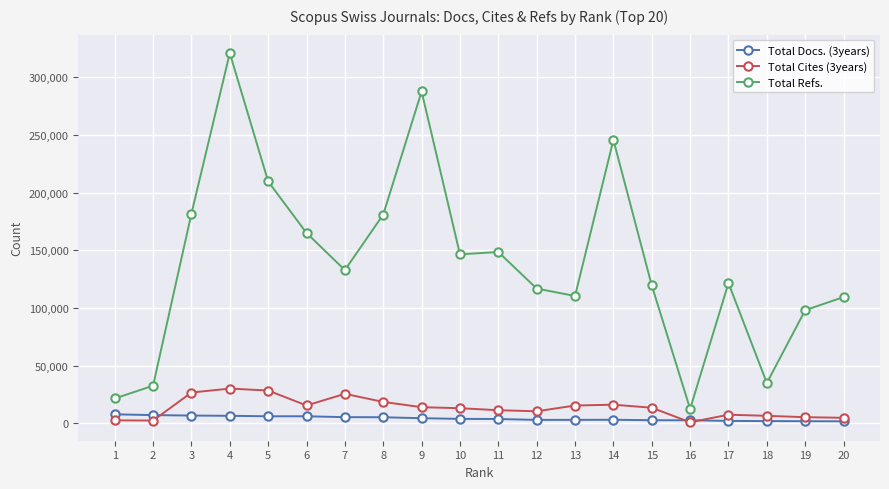

How many values in the Total Refs. series are below 132974?

10